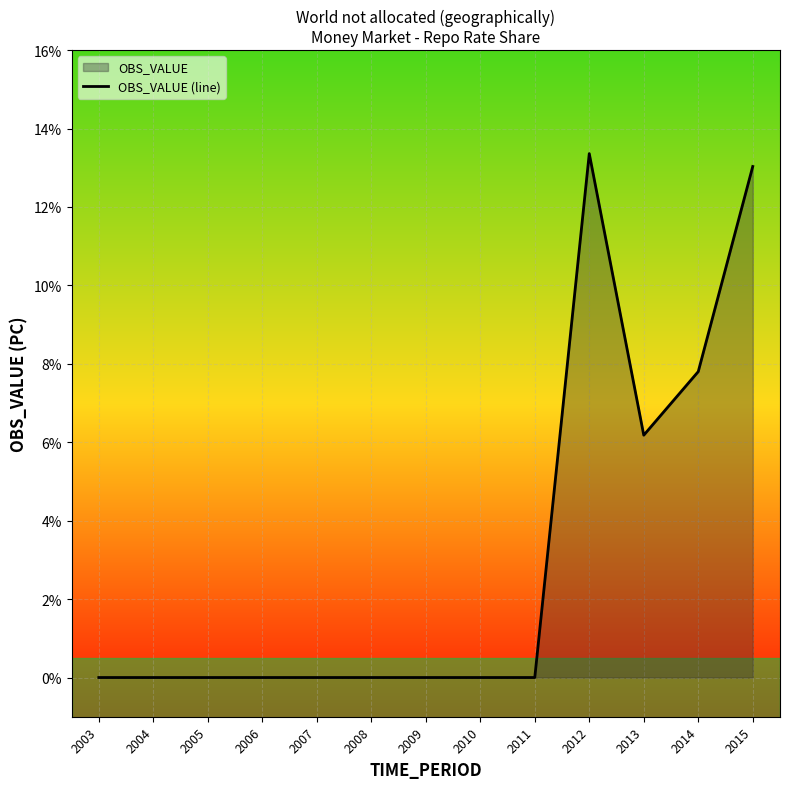

At which label is the value closest to 6?

2013